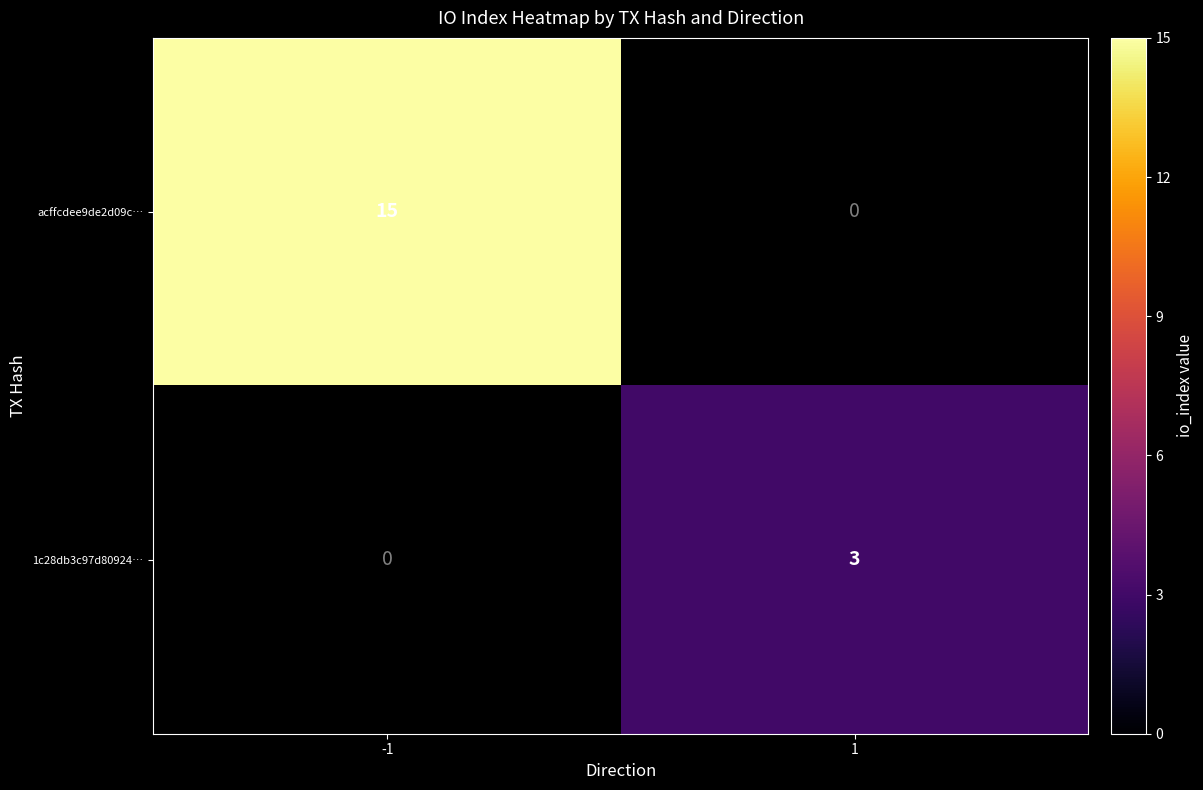

Is it true that 1c28db3c97d80924… equals 3 at 1?

True